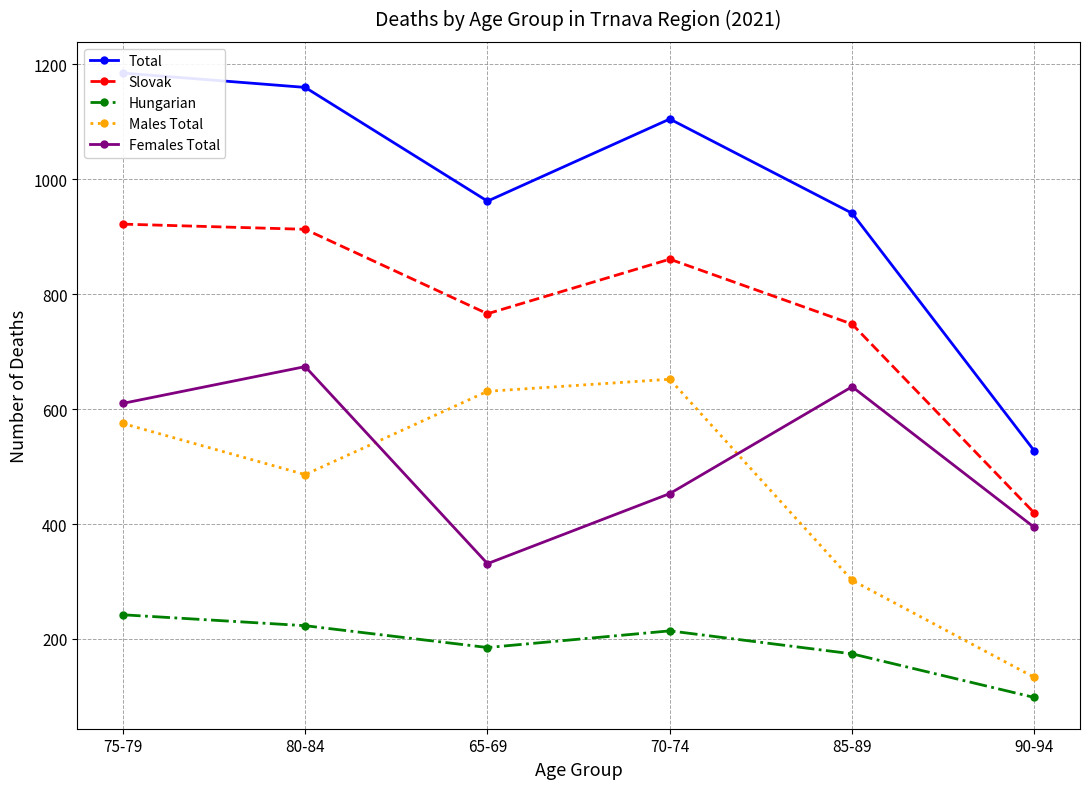

How many lines are shown in the chart?

5